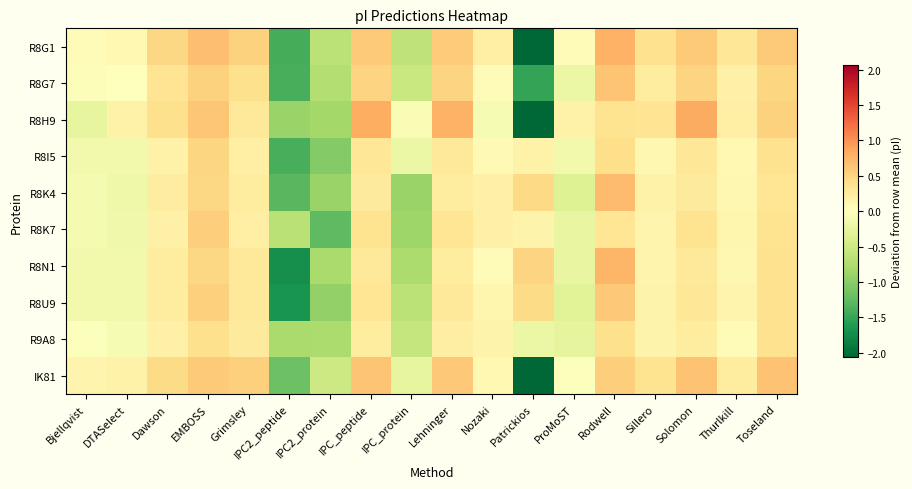

Reading right to left, what are all the values shown in this chart?

R8G1: Toseland=0.6	Thurlkill=0.3	Solomon=0.6	Sillero=0.4	Rodwell=0.8	ProMoST=0.0	Patrickios=-3.2	Nozaki=0.2	Lehninger=0.6	IPC_protein=-0.6	IPC_peptide=0.6	IPC2_protein=-0.7	IPC2_peptide=-1.4	Grimsley=0.5	EMBOSS=0.7	Dawson=0.5	DTASelect=0.1	Bjellqvist=0.1
R8G7: Toseland=0.5	Thurlkill=0.2	Solomon=0.5	Sillero=0.3	Rodwell=0.6	ProMoST=-0.2	Patrickios=-1.5	Nozaki=0.1	Lehninger=0.5	IPC_protein=-0.5	IPC_peptide=0.5	IPC2_protein=-0.7	IPC2_peptide=-1.4	Grimsley=0.4	EMBOSS=0.5	Dawson=0.3	DTASelect=-0.0	Bjellqvist=-0.0
R8H9: Toseland=0.5	Thurlkill=0.2	Solomon=0.8	Sillero=0.4	Rodwell=0.4	ProMoST=0.2	Patrickios=-3.4	Nozaki=-0.1	Lehninger=0.8	IPC_protein=-0.1	IPC_peptide=0.8	IPC2_protein=-0.8	IPC2_peptide=-0.9	Grimsley=0.3	EMBOSS=0.6	Dawson=0.4	DTASelect=0.2	Bjellqvist=-0.2
R8I5: Toseland=0.4	Thurlkill=0.1	Solomon=0.3	Sillero=0.1	Rodwell=0.4	ProMoST=-0.1	Patrickios=0.2	Nozaki=0.1	Lehninger=0.3	IPC_protein=-0.2	IPC_peptide=0.3	IPC2_protein=-1.0	IPC2_peptide=-1.4	Grimsley=0.2	EMBOSS=0.5	Dawson=0.2	DTASelect=-0.1	Bjellqvist=-0.1
R8K4: Toseland=0.3	Thurlkill=0.1	Solomon=0.3	Sillero=0.2	Rodwell=0.7	ProMoST=-0.3	Patrickios=0.5	Nozaki=0.2	Lehninger=0.3	IPC_protein=-0.9	IPC_peptide=0.3	IPC2_protein=-0.9	IPC2_peptide=-1.3	Grimsley=0.3	EMBOSS=0.5	Dawson=0.2	DTASelect=-0.2	Bjellqvist=-0.1
R8K7: Toseland=0.4	Thurlkill=0.1	Solomon=0.4	Sillero=0.1	Rodwell=0.3	ProMoST=-0.2	Patrickios=0.2	Nozaki=0.2	Lehninger=0.3	IPC_protein=-0.9	IPC_peptide=0.4	IPC2_protein=-1.3	IPC2_peptide=-0.7	Grimsley=0.2	EMBOSS=0.6	Dawson=0.2	DTASelect=-0.2	Bjellqvist=-0.1
R8N1: Toseland=0.4	Thurlkill=0.1	Solomon=0.3	Sillero=0.1	Rodwell=0.8	ProMoST=-0.2	Patrickios=0.5	Nozaki=0.1	Lehninger=0.3	IPC_protein=-0.8	IPC_peptide=0.3	IPC2_protein=-0.8	IPC2_peptide=-1.7	Grimsley=0.3	EMBOSS=0.5	Dawson=0.2	DTASelect=-0.1	Bjellqvist=-0.1
R8U9: Toseland=0.4	Thurlkill=0.1	Solomon=0.3	Sillero=0.2	Rodwell=0.6	ProMoST=-0.3	Patrickios=0.4	Nozaki=0.1	Lehninger=0.3	IPC_protein=-0.7	IPC_peptide=0.3	IPC2_protein=-1.0	IPC2_peptide=-1.7	Grimsley=0.3	EMBOSS=0.5	Dawson=0.2	DTASelect=-0.1	Bjellqvist=-0.1
R9A8: Toseland=0.4	Thurlkill=0.1	Solomon=0.2	Sillero=0.2	Rodwell=0.4	ProMoST=-0.3	Patrickios=-0.2	Nozaki=0.1	Lehninger=0.2	IPC_protein=-0.6	IPC_peptide=0.2	IPC2_protein=-0.8	IPC2_peptide=-0.8	Grimsley=0.3	EMBOSS=0.4	Dawson=0.2	DTASelect=-0.1	Bjellqvist=-0.0
IK81: Toseland=0.7	Thurlkill=0.3	Solomon=0.7	Sillero=0.4	Rodwell=0.6	ProMoST=-0.0	Patrickios=-3.7	Nozaki=0.1	Lehninger=0.6	IPC_protein=-0.3	IPC_peptide=0.6	IPC2_protein=-0.5	IPC2_peptide=-1.2	Grimsley=0.5	EMBOSS=0.6	Dawson=0.4	DTASelect=0.2	Bjellqvist=0.1